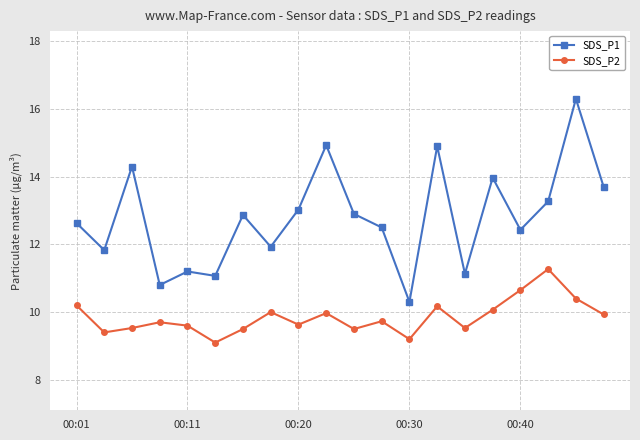

How many interior local peaks does the SDS_P1 series have?

7